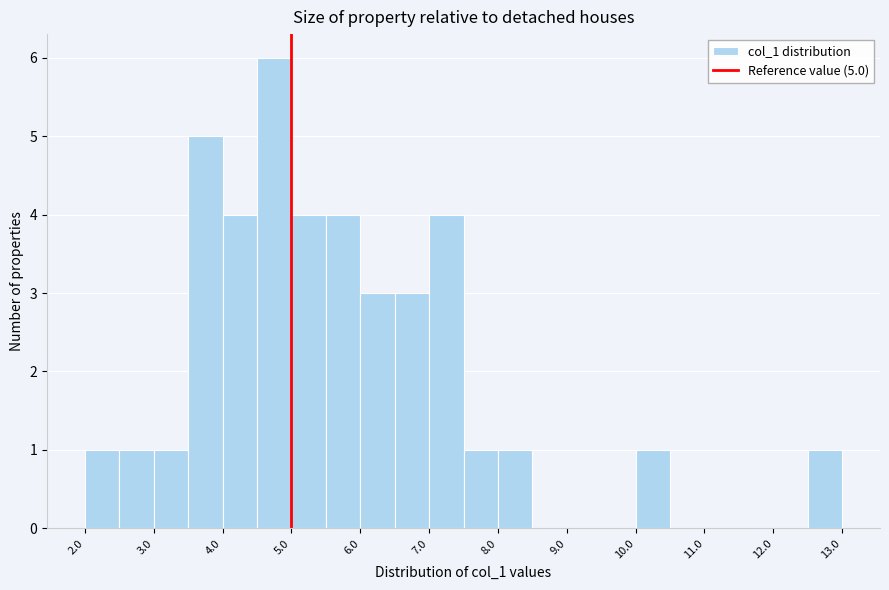

Over which range of the x-axis is the bar tallest?

4.5 to 5.0